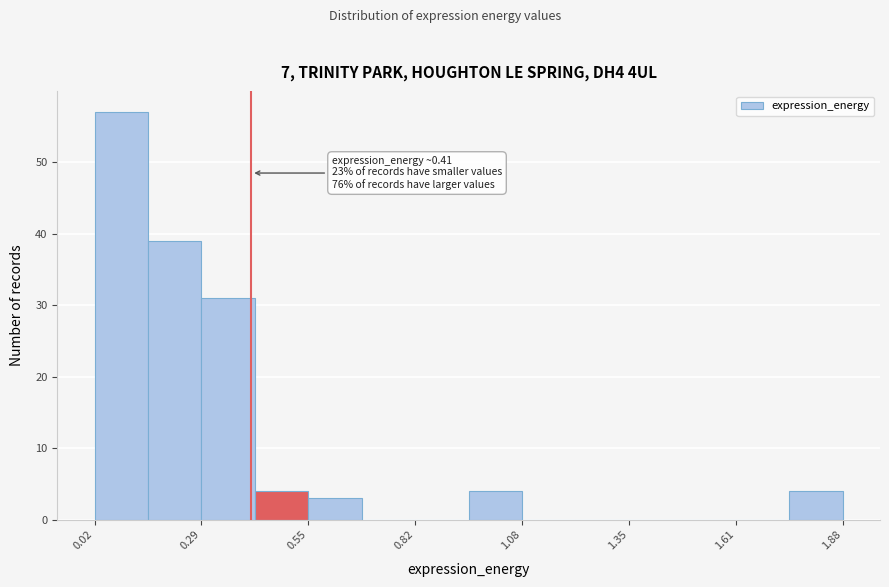

Around what value on the x-axis is the tallest bar? Give the approximate position of its centre, as read against the axis.

0.10